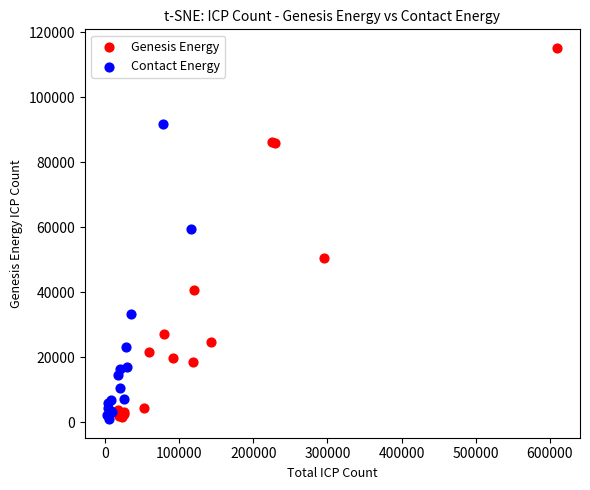

Which series contains the highest Y value?

Genesis Energy